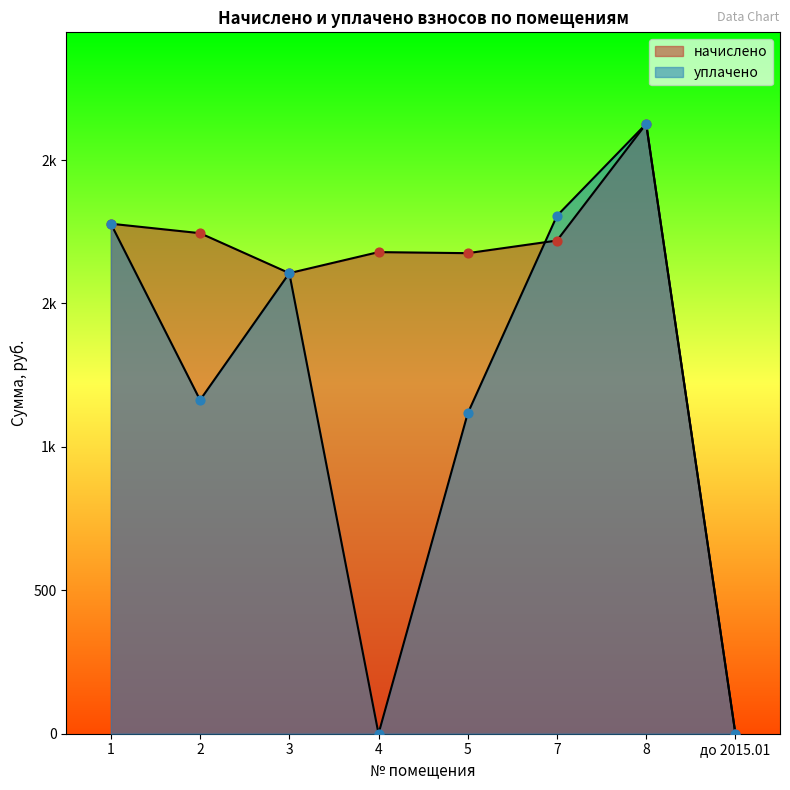

At how many categories does at least one series exceed 40?

7